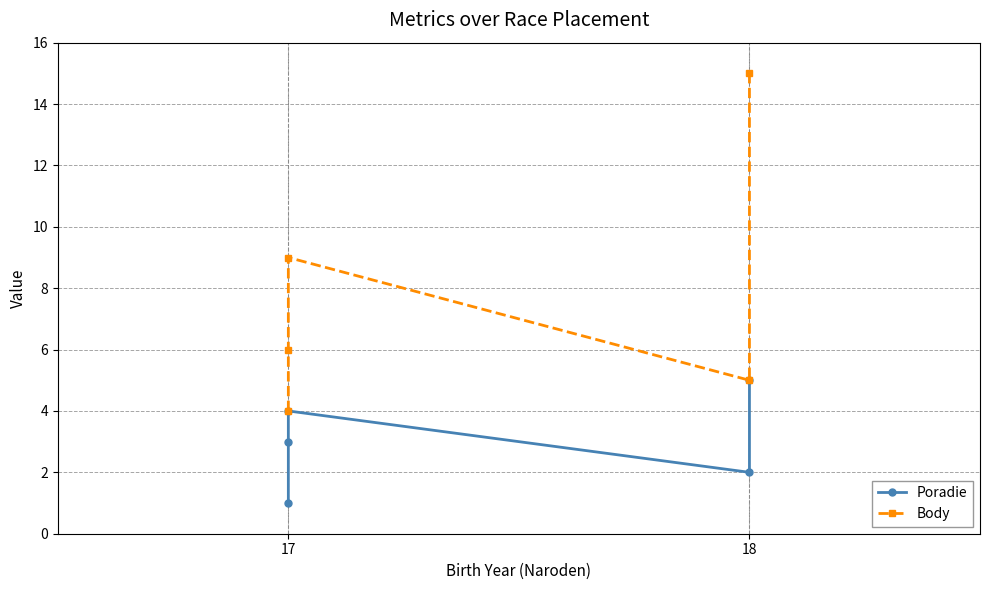

List the series in order of their peak value, highest first.

Body, Poradie